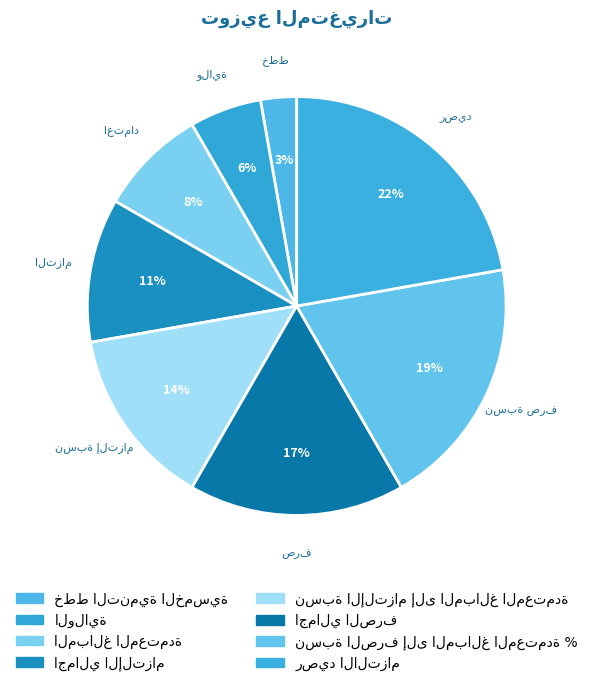

To the nearest percent, what portion does خطط التنمية الخمسية represent?

3%